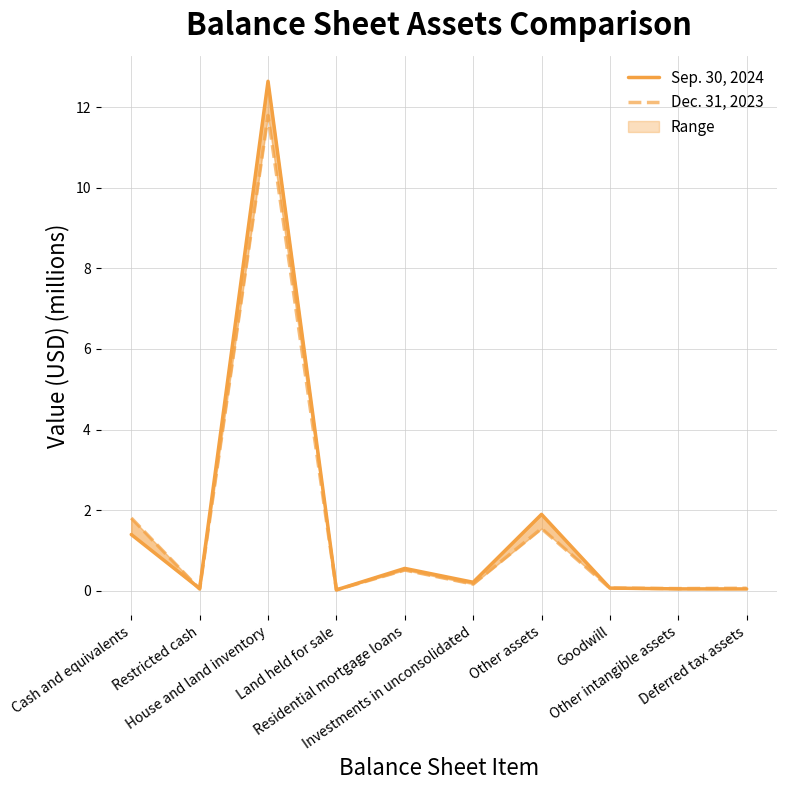

Rank the series by their average value, from highest to lowest.

Sep. 30, 2024, Dec. 31, 2023